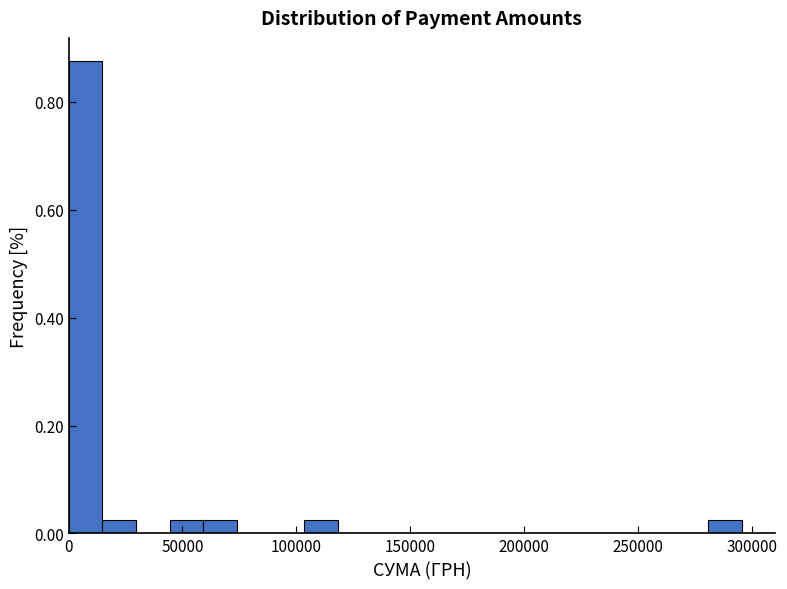

Read against the x-axis, roughly where is the centre of the tallest bar?

5000